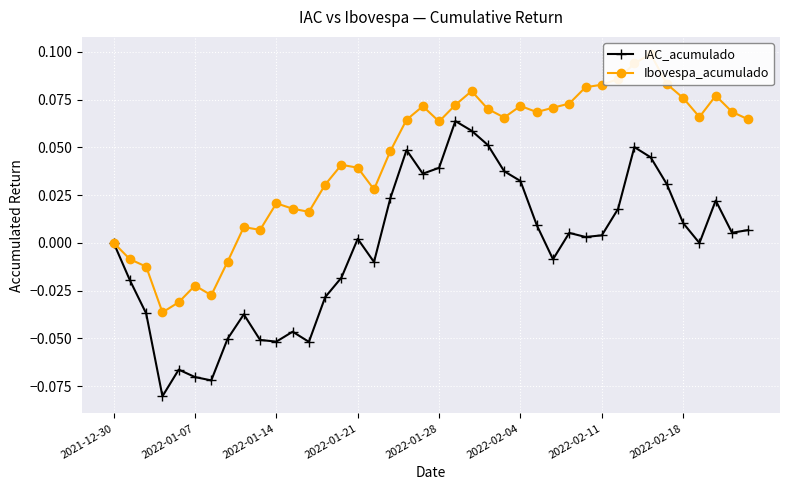

How many interior local peaks does the IAC_acumulado series have?

9